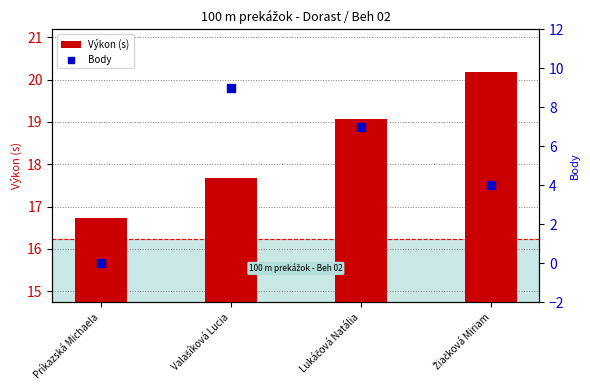

What is the total value across all series at Žiačková Miriam?

24.2